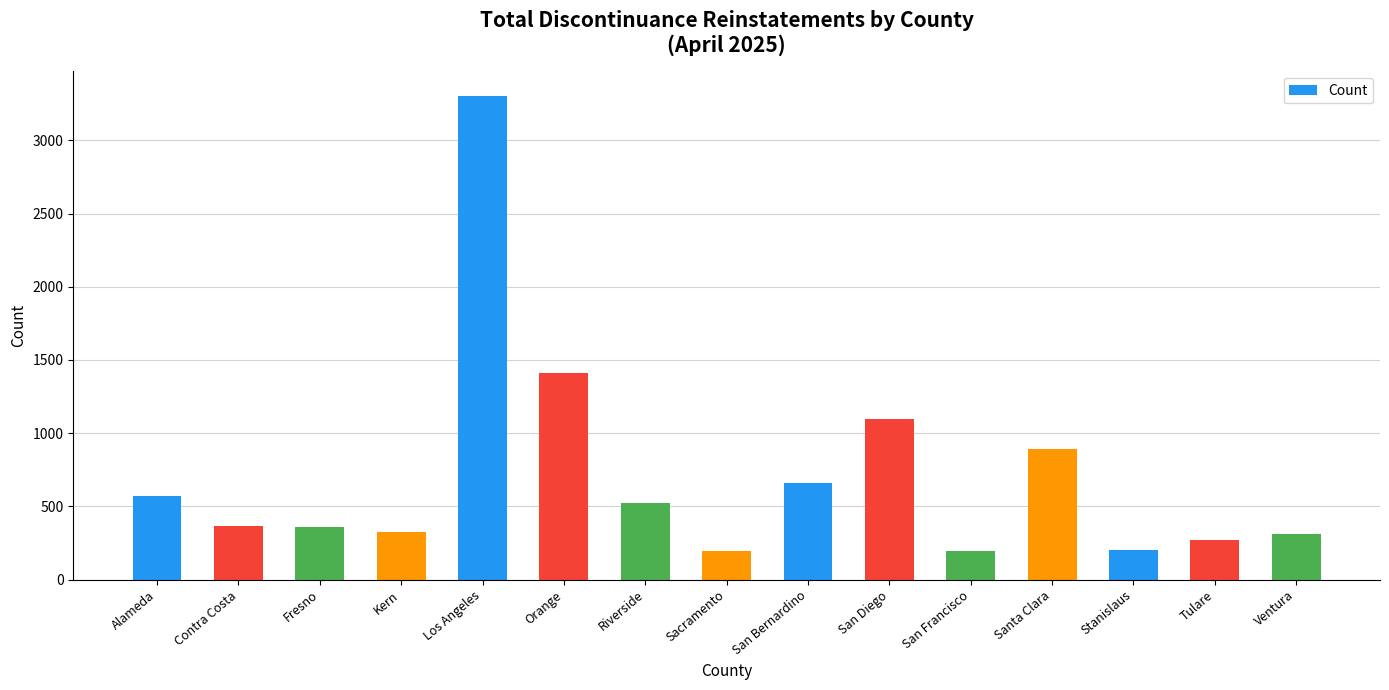

What is the sum of all values?

10685